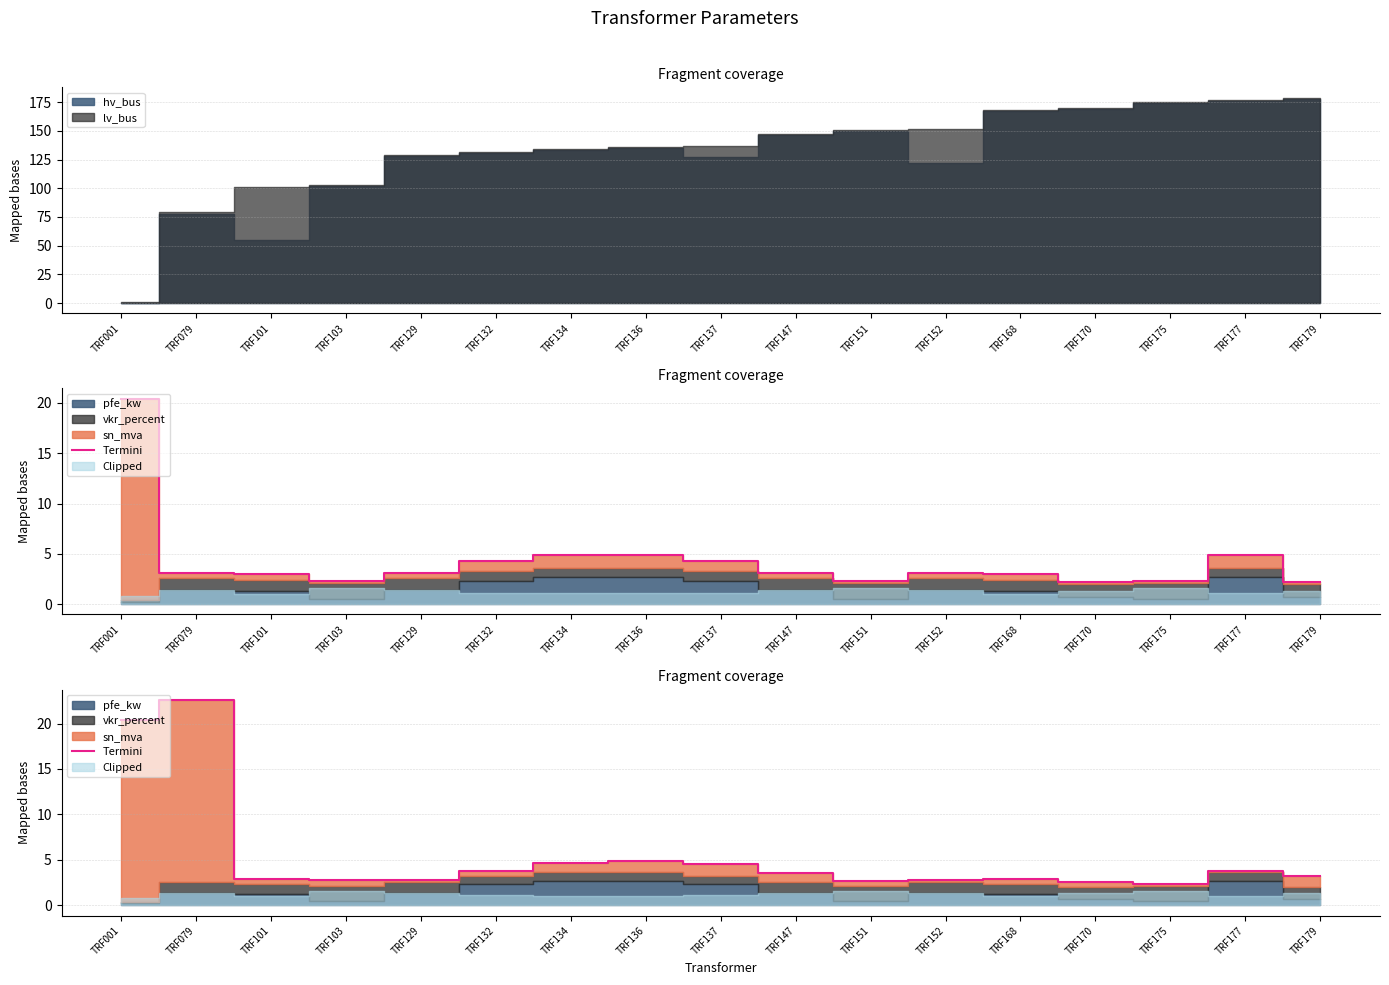

True or false: the data shows 3.2 at TRF134.

False